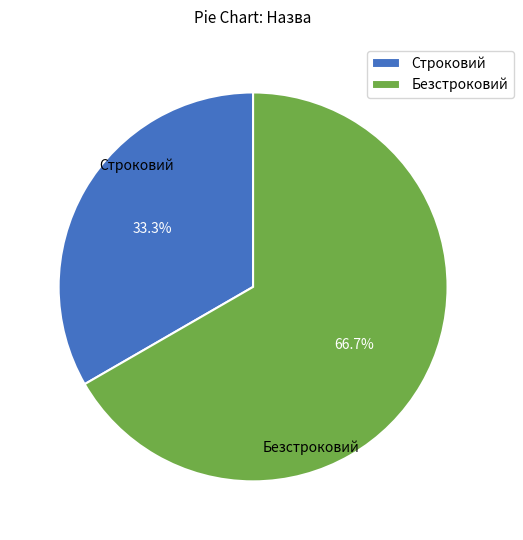

To the nearest percent, what is the difference between the Строковий and Безстроковий slice percentages?

33%